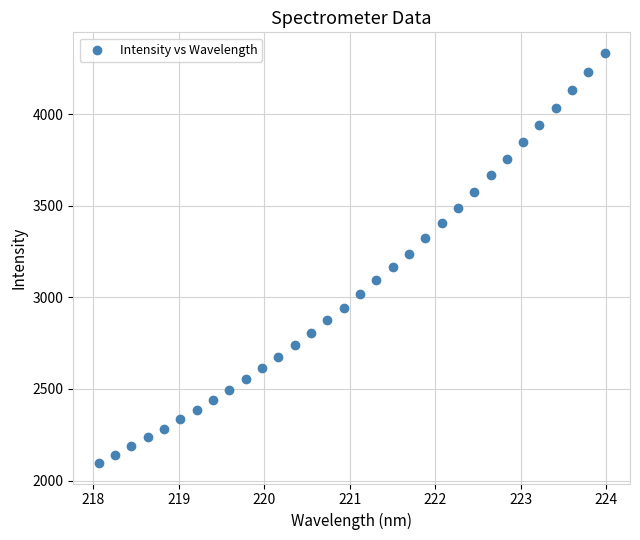

What is the range of Y values (max minus min)?

2238.4